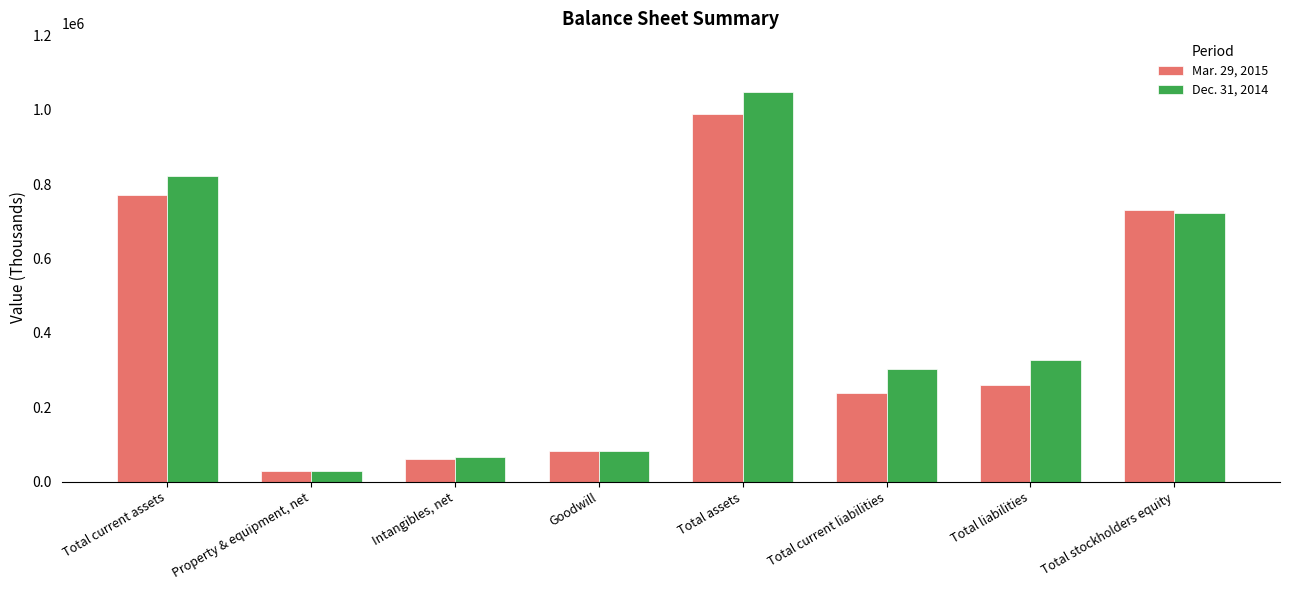

How many data points in Mar. 29, 2015 are less than 260044?

4